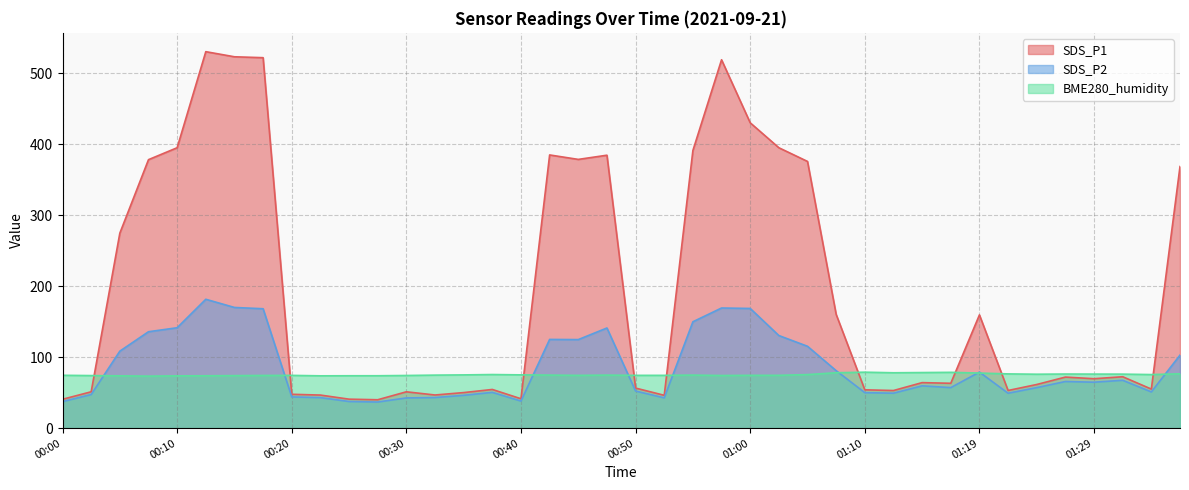

Which series has the widest spread of values?

SDS_P1